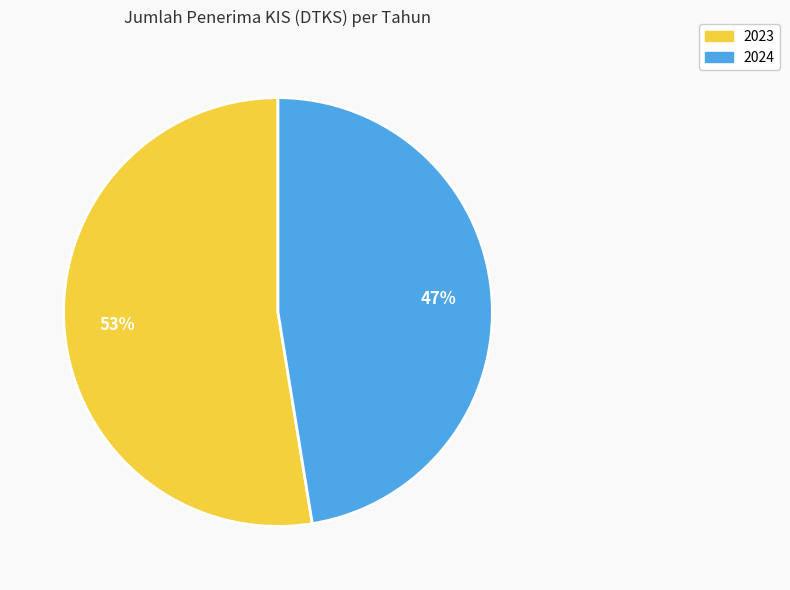

How many segments does this pie chart have?

2